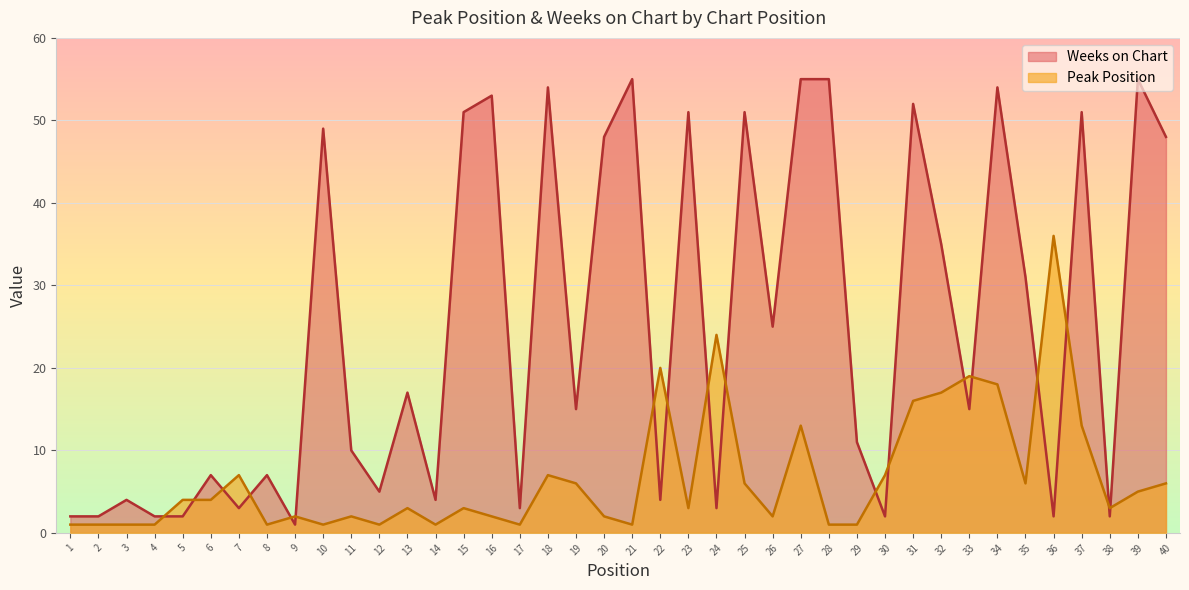

How many interior local valleys does the Peak Position series have?

10